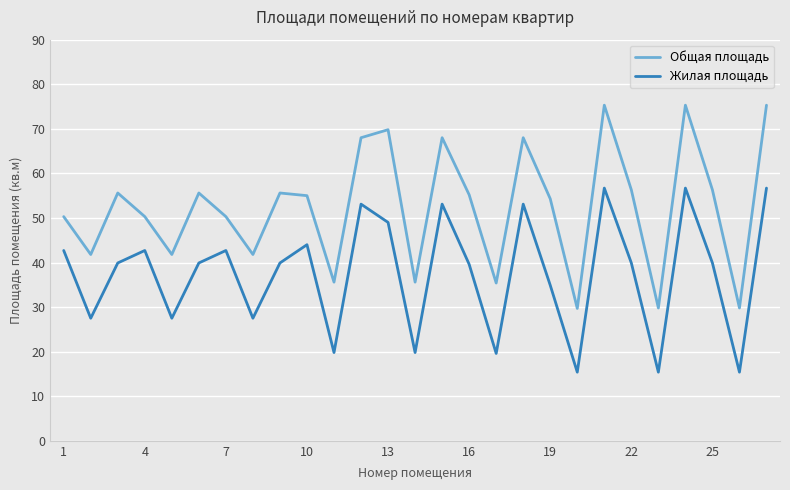

What is the difference between the maximum and minimum values in the Жилая площадь series?

41.3